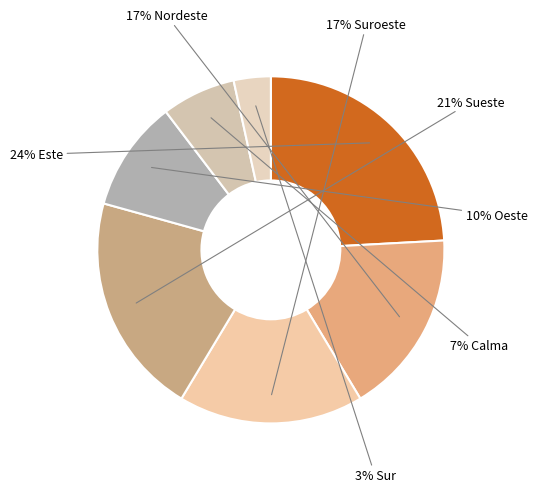

Which category has the smallest portion of the pie?

Sur